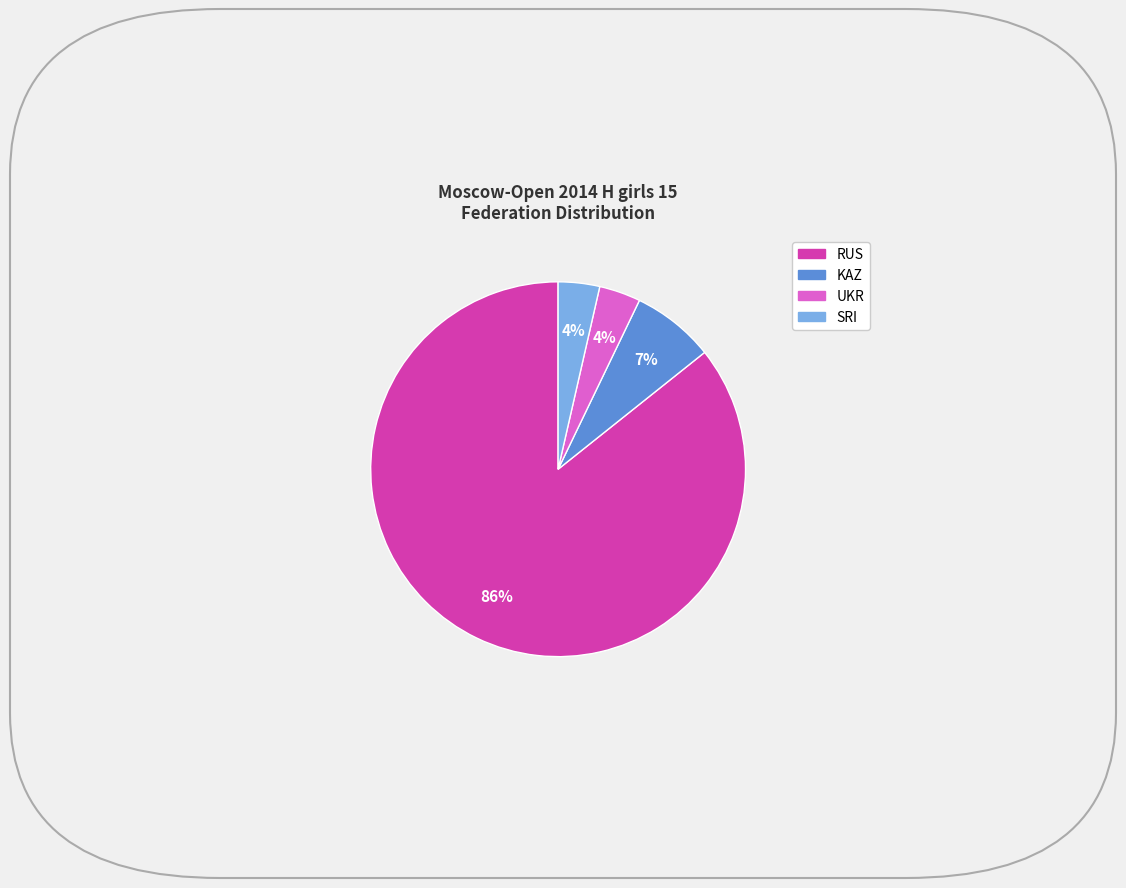

How many segments does this pie chart have?

4